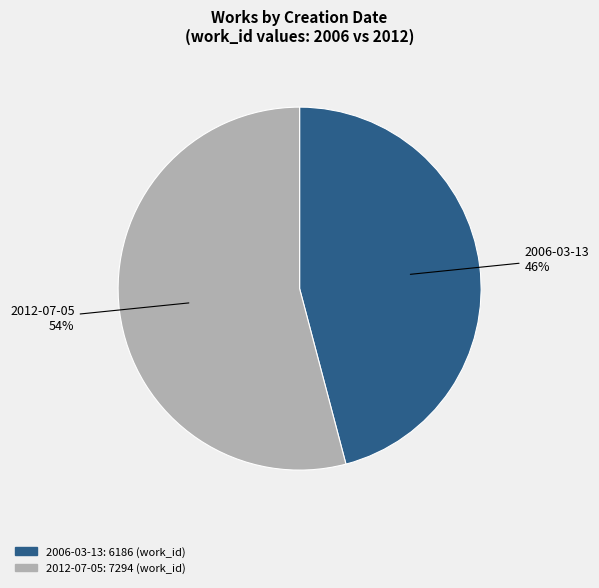

To the nearest percent, what portion does 2006-03-13 represent?

46%